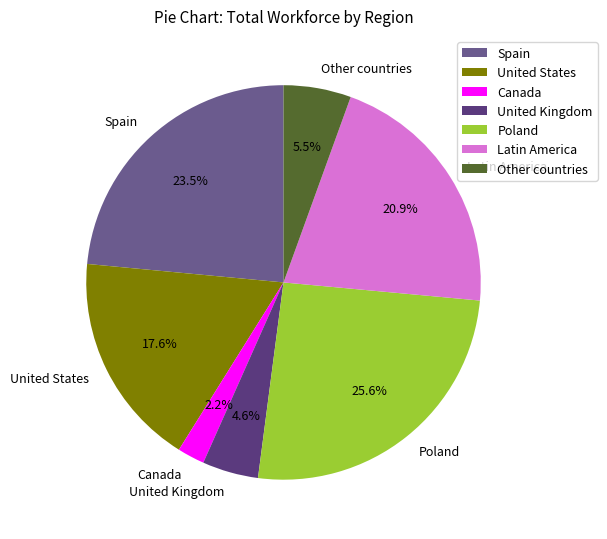

Rank the categories by value from lowest to highest.

Canada, United Kingdom, Other countries, United States, Latin America, Spain, Poland